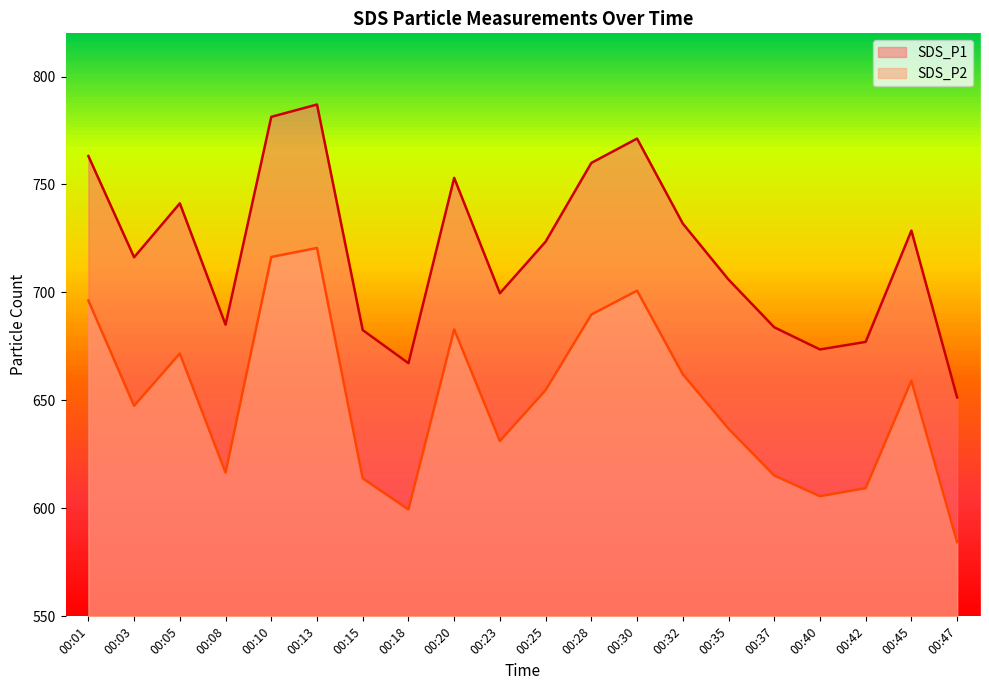

Which category has the lowest value across all series?

00:47